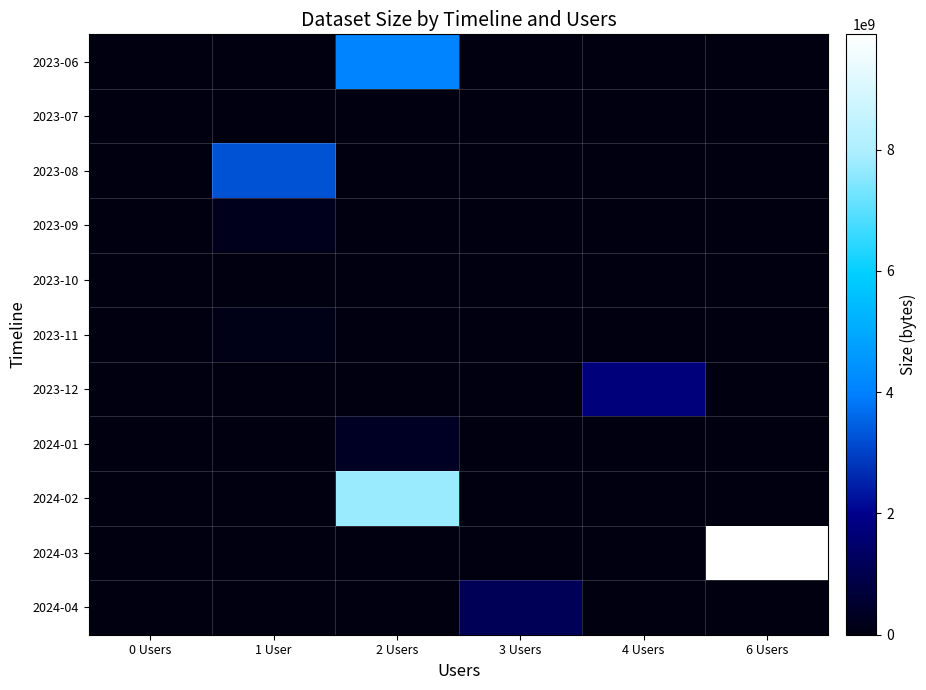

Which series has the largest range (max minus min)?

2024-03